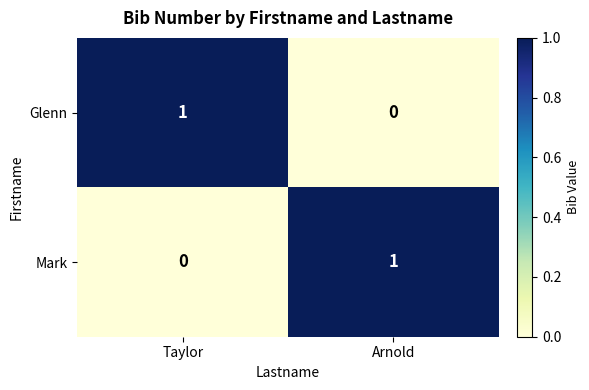

Reading left to right, transcribe all the data shown in this chart.

Glenn: Taylor=1	Arnold=0
Mark: Taylor=0	Arnold=1